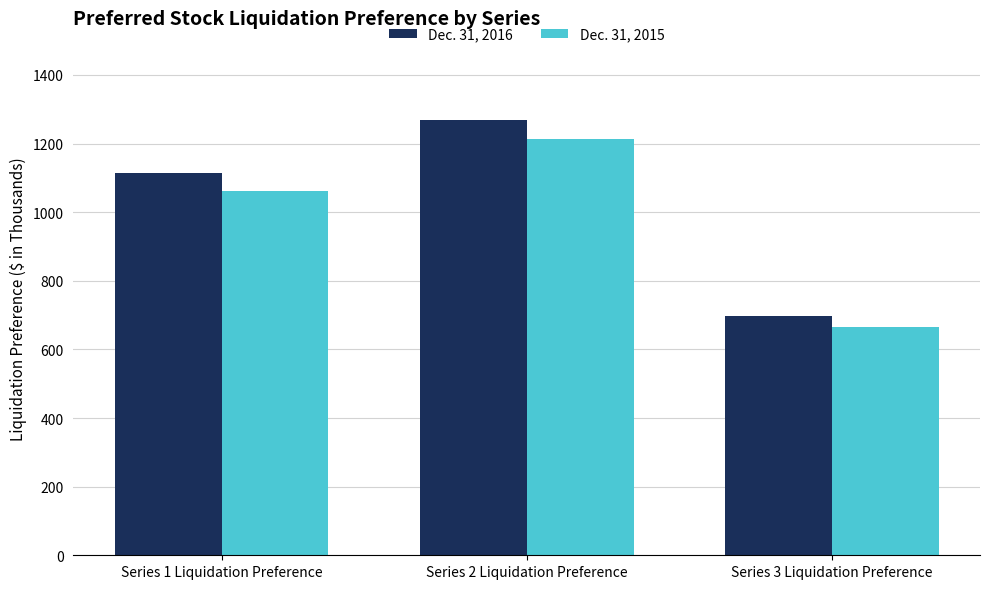

Does the chart contain any negative values?

No